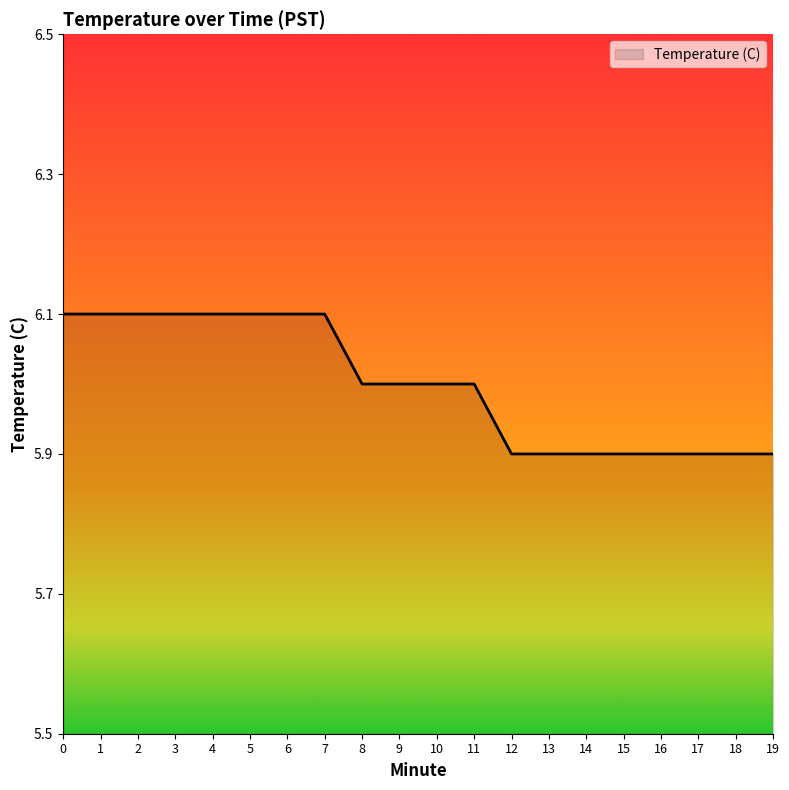

What is the minimum value shown in the chart?

5.9